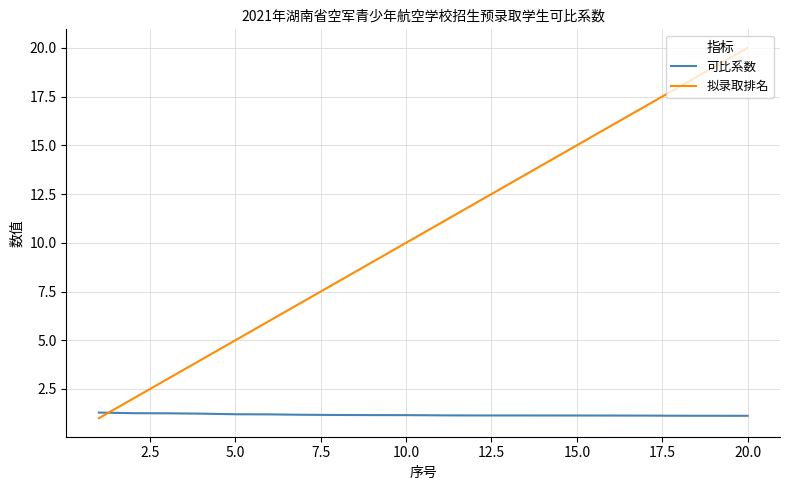

List the series in order of their overall mean, lowest first.

可比系数, 拟录取排名